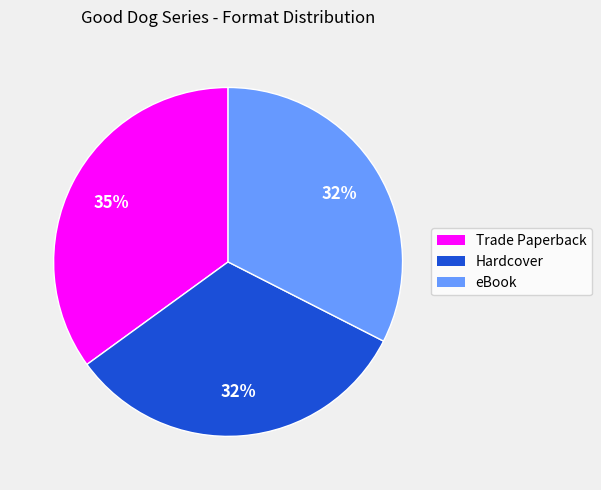

How many slices are in this pie chart?

3